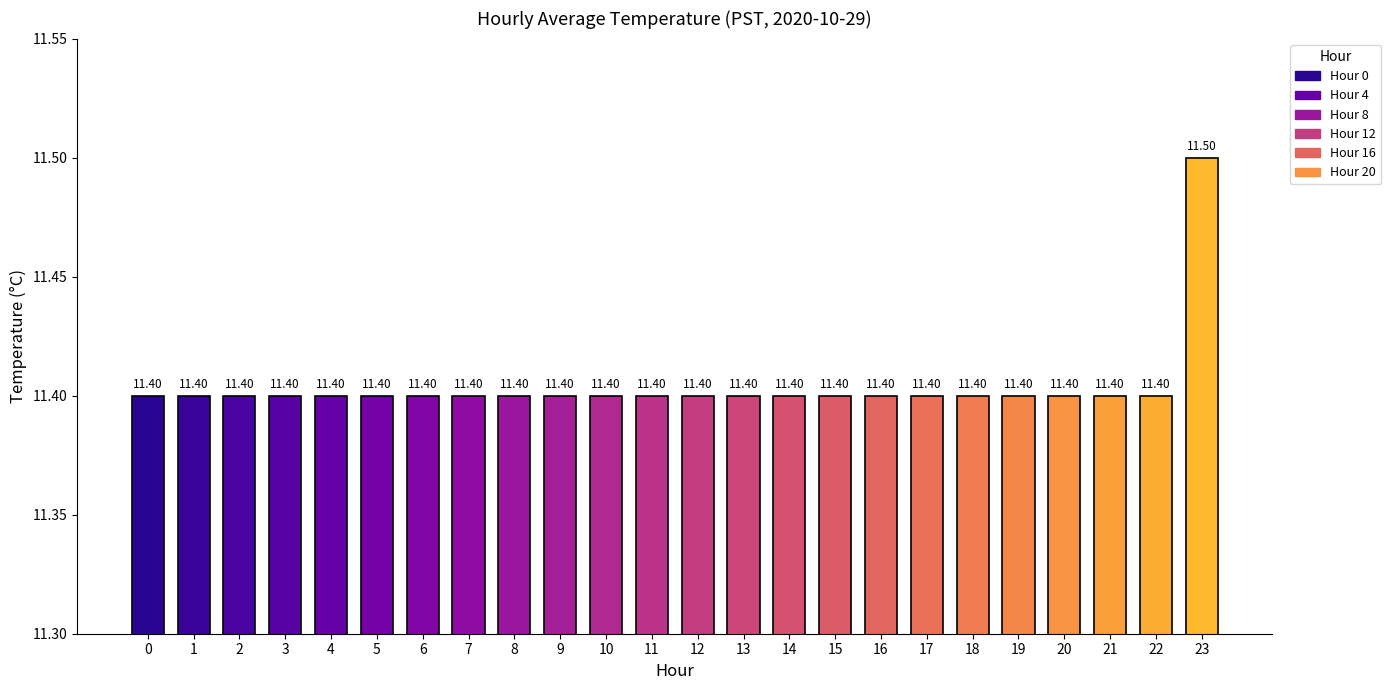

What is the value of the 1st bar from the left?

11.4